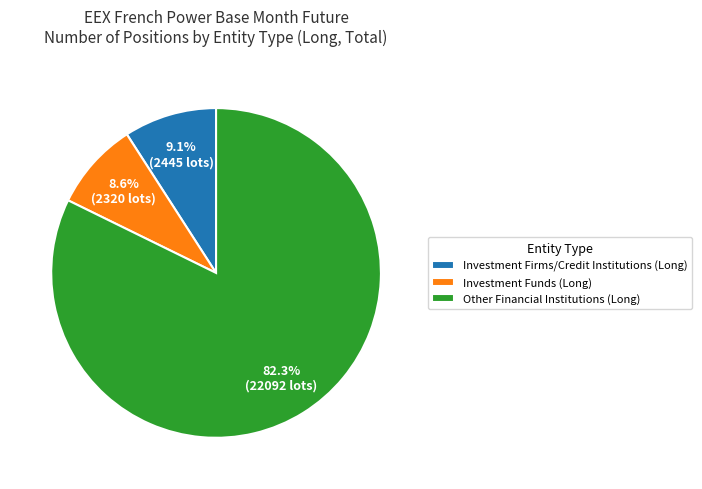

To the nearest percent, what is the difference between the largest and smallest slice percentages?

74%